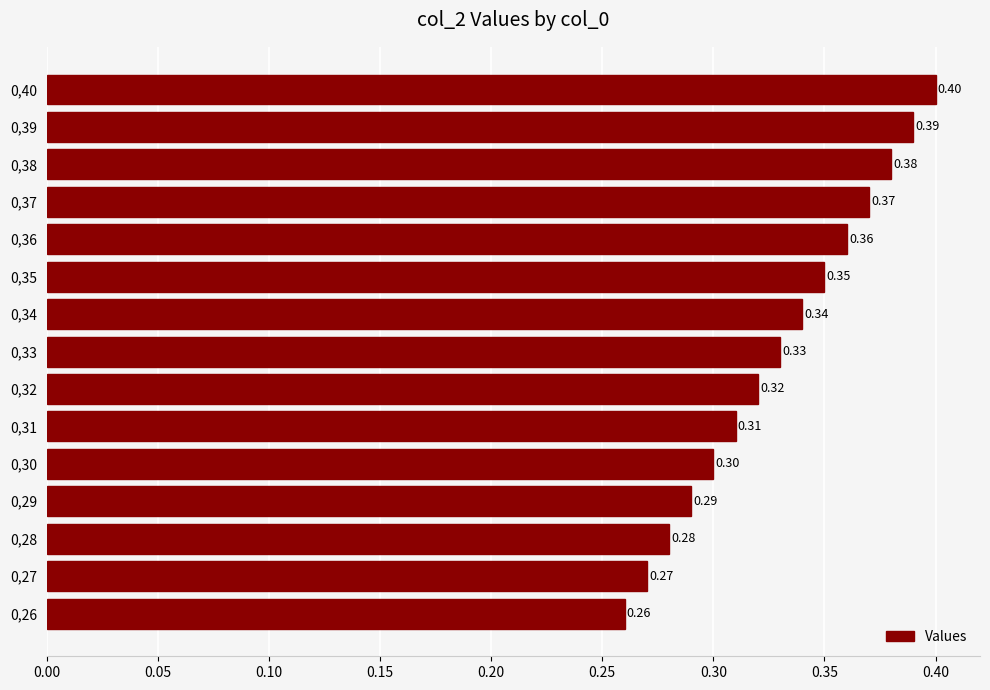

What is the average value?

0.3